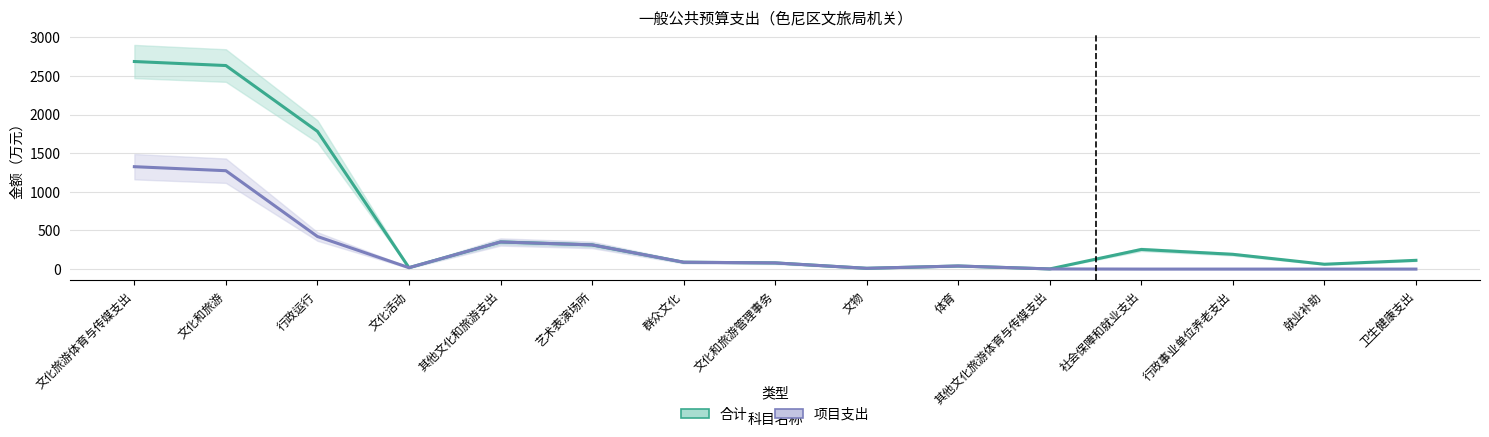

How many interior local peaks does the 合计 series have?

3